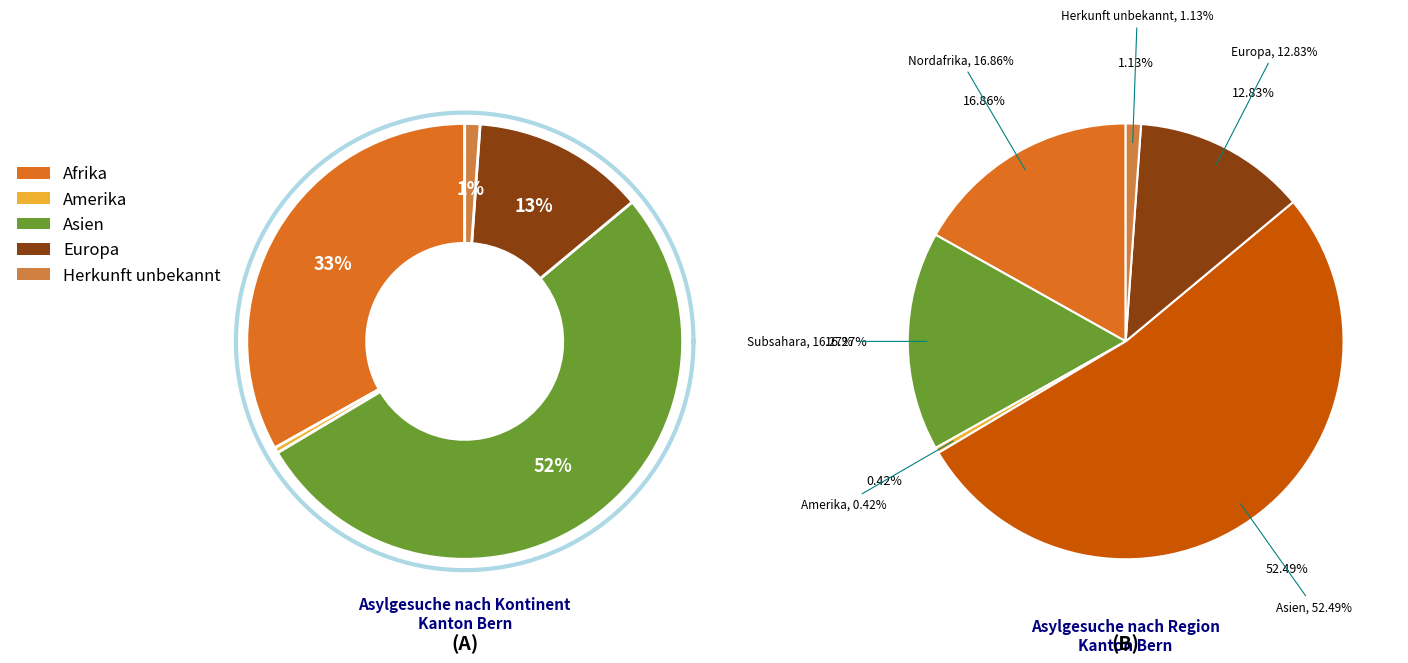

To the nearest percent, what is the difference between the largest and smallest slice percentages?

52%